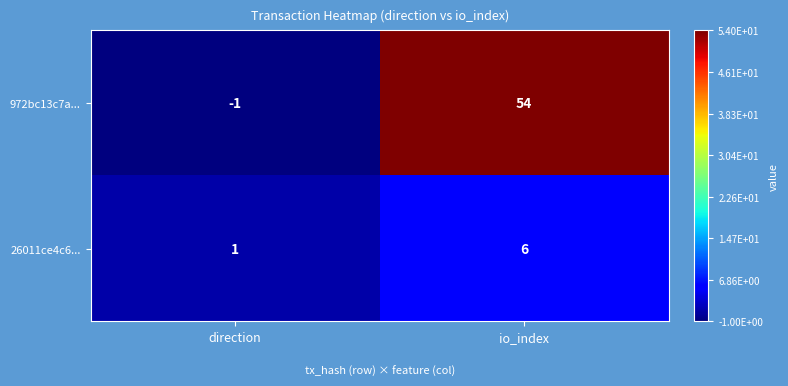

How many values in 972bc13c7a... are below zero?

1